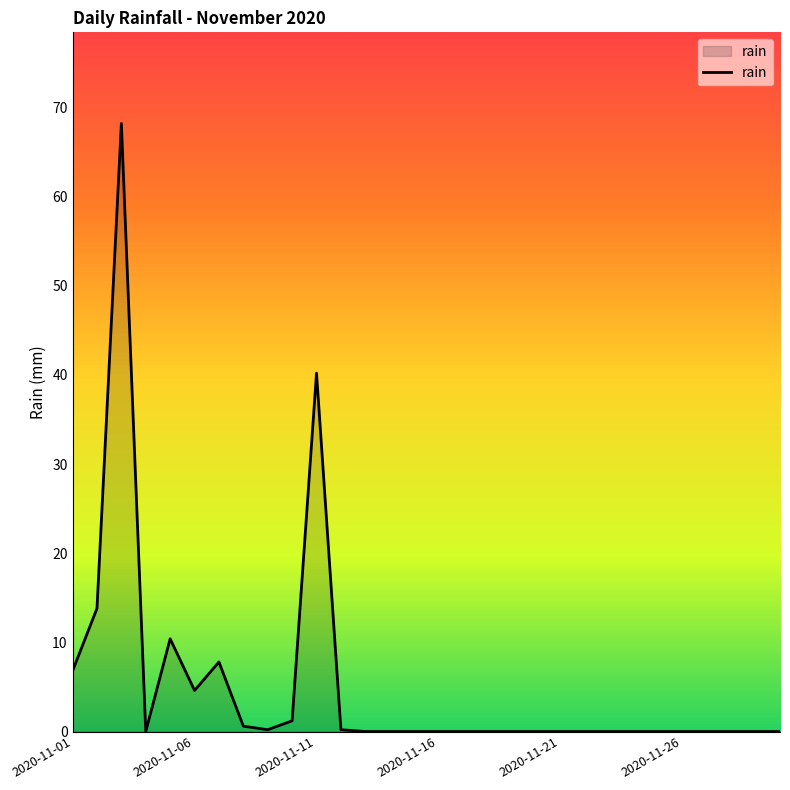

What is the difference between the maximum and minimum values?

68.2